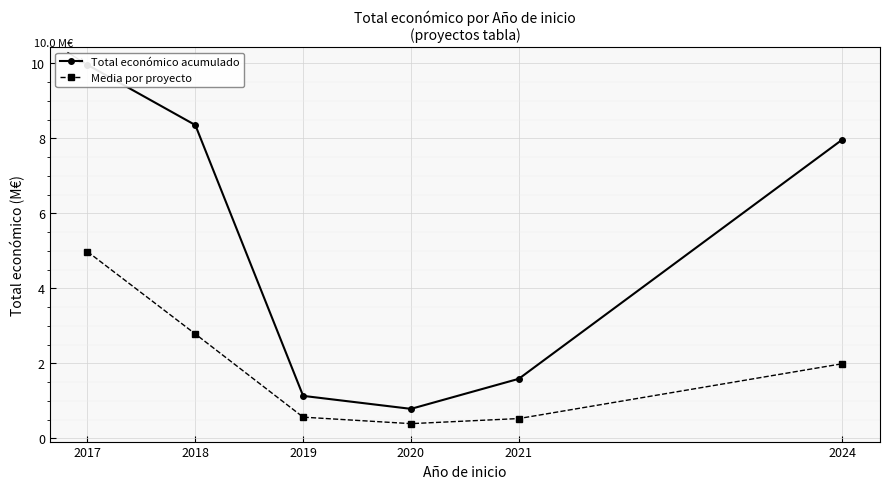

At which label does Total económico acumulado reach its peak?

2017